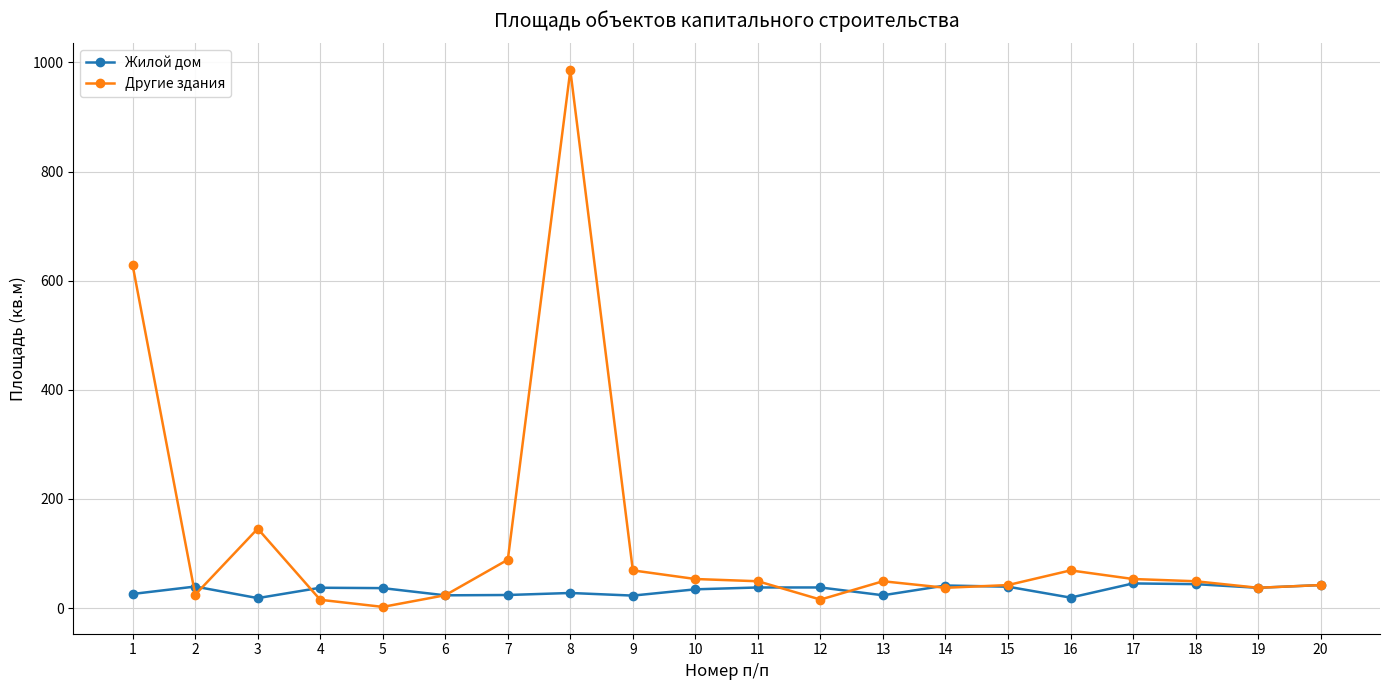

Read the Другие здания value at 5.

2.1